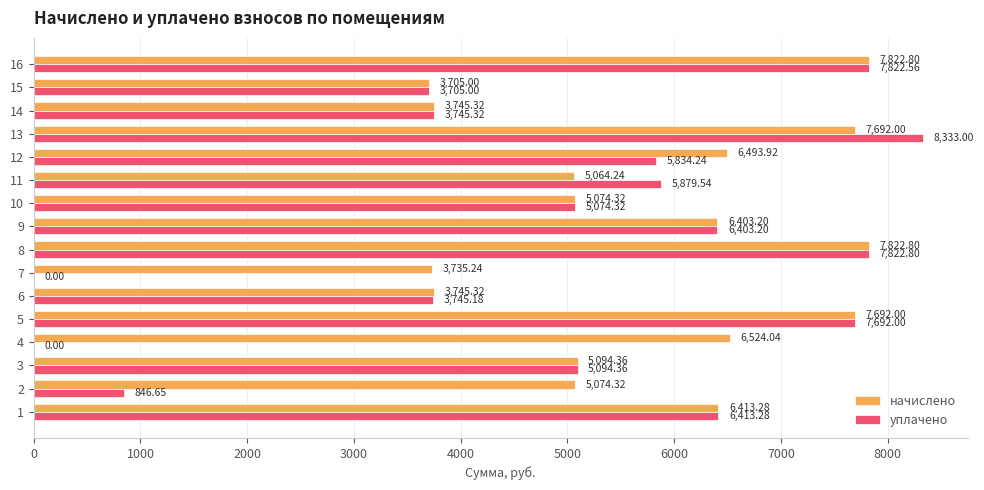

What is the sum of the уплачено values at 4 and 9?

6403.2